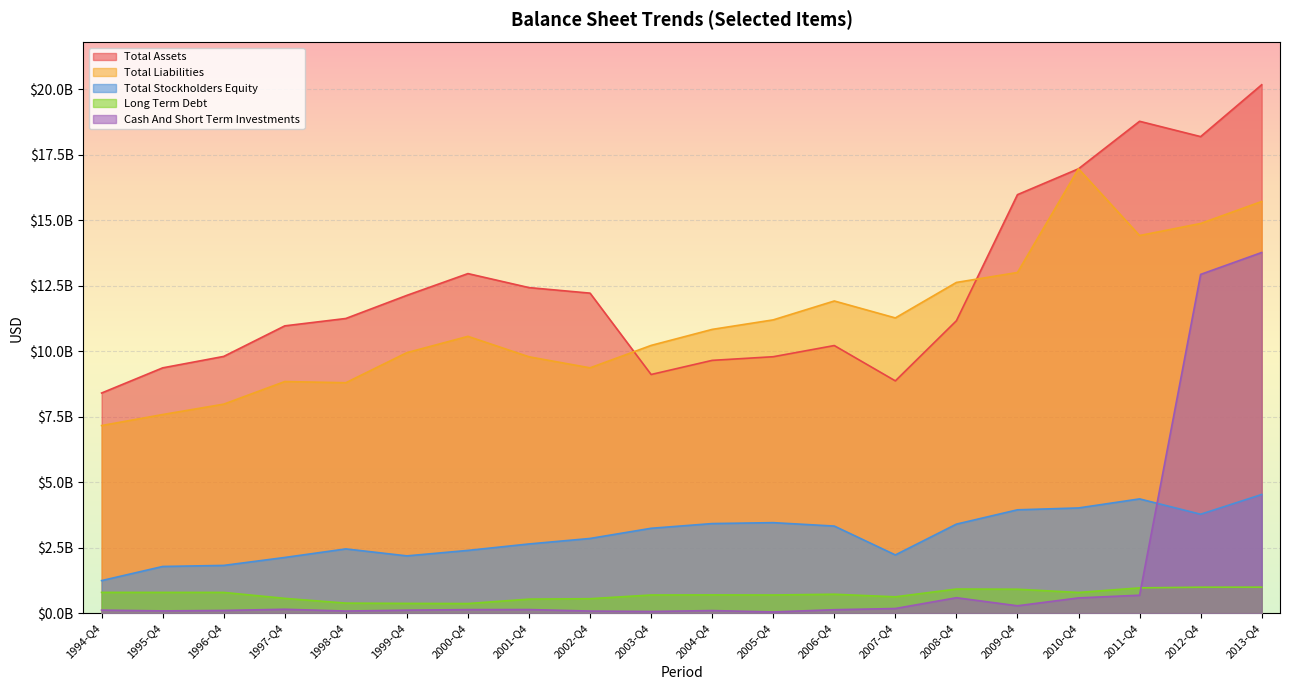

Is it true that Cash And Short Term Investments equals 830835958 at 2010-Q4?

False